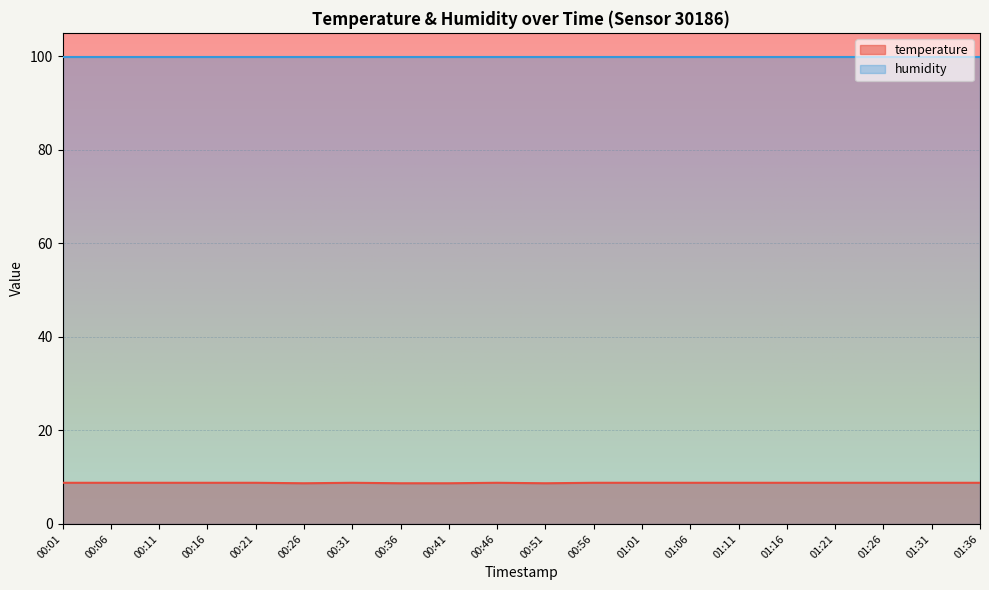

Reading left to right, extract all data points from this chart.

00:01=8.8	00:06=8.8	00:11=8.8	00:16=8.8	00:21=8.8	00:26=8.7	00:31=8.8	00:36=8.7	00:41=8.7	00:46=8.8	00:51=8.7	00:56=8.8	01:01=8.8	01:06=8.8	01:11=8.8	01:16=8.8	01:21=8.8	01:26=8.8	01:31=8.8	01:36=8.8